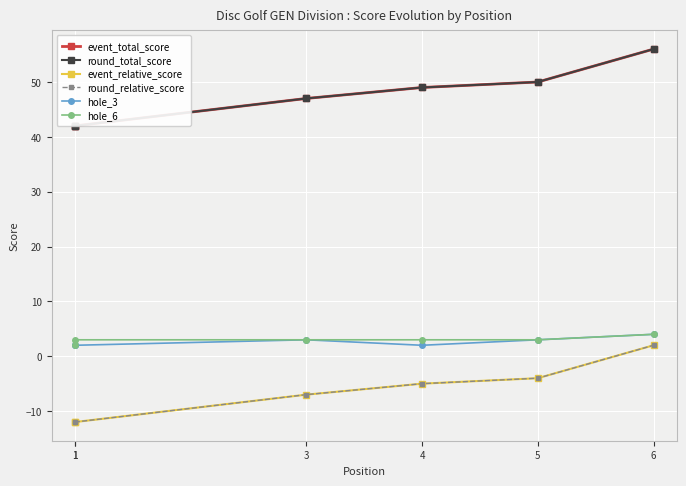

At which category is the sum across all series the highest?

6